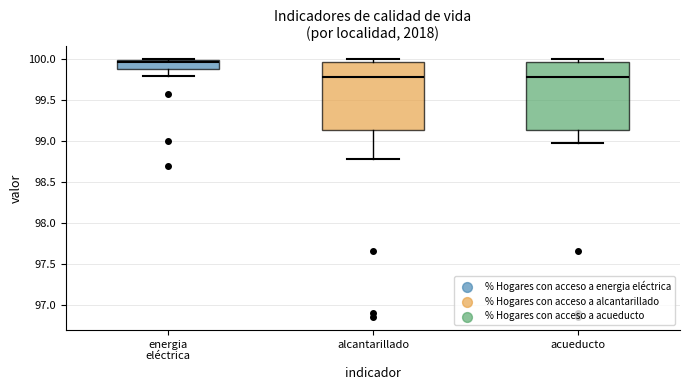

Reading left to right, read every box against the y-axis: the position of its median line, the range the box covers, and the ends of its whiskers. The values are not printed on the chart, so give them approximately, as read against the axis.

energia eléctrica: median 99.95, box 99.90 to 100.00, whiskers 99.80 to 100.00
alcantarillado: median 99.80, box 99.15 to 99.95, whiskers 98.80 to 100.00
acueducto: median 99.80, box 99.15 to 99.95, whiskers 99.00 to 100.00